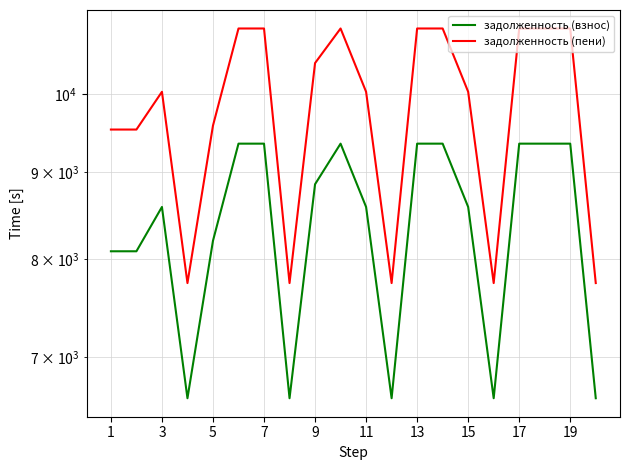

At how many categories does at least one series exceed 10077?

9